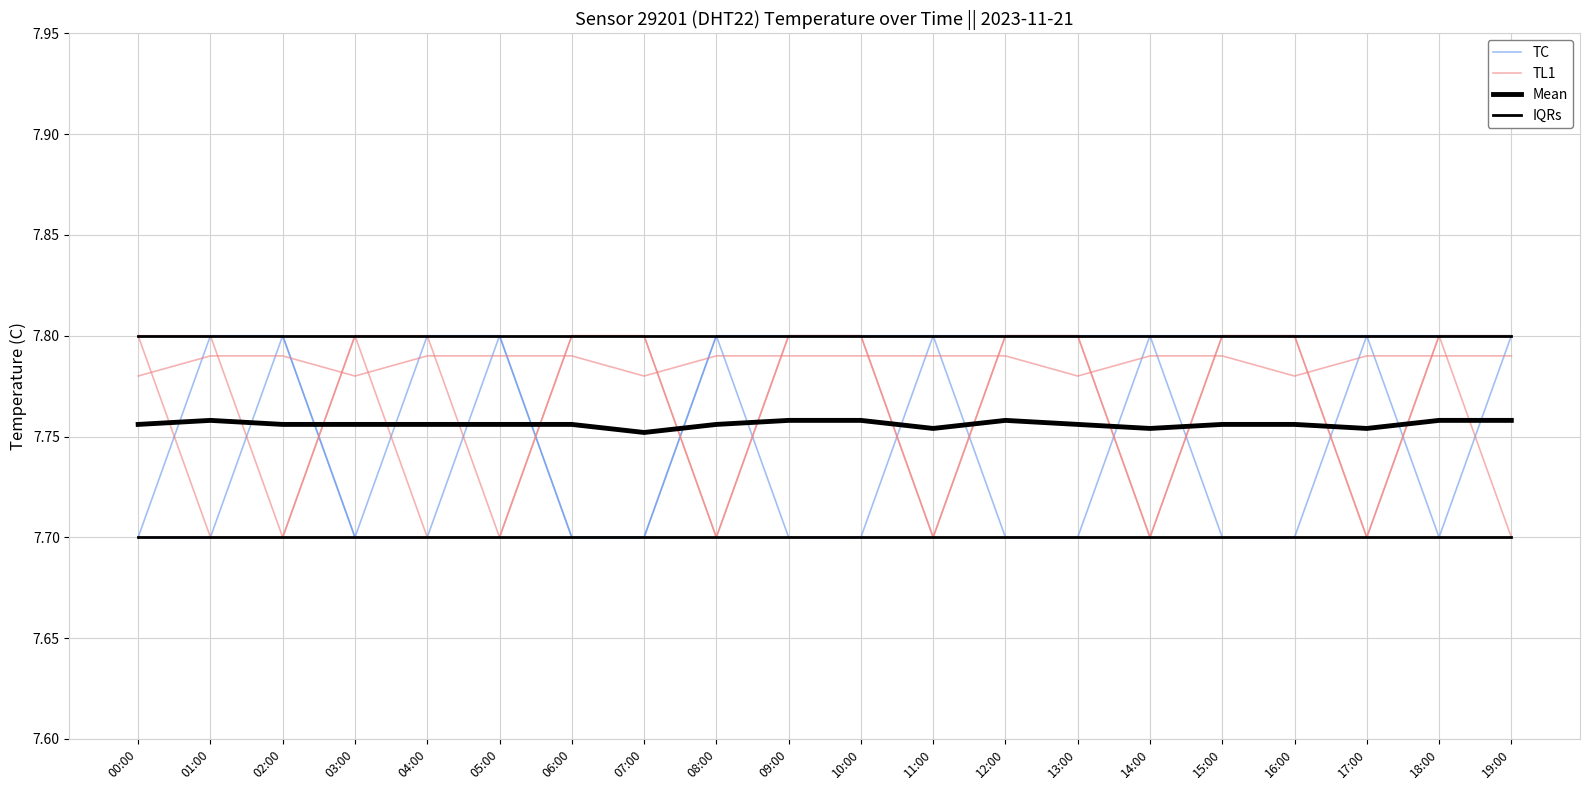

Is it true that IQRs equals 12.9 at 19:00?

False